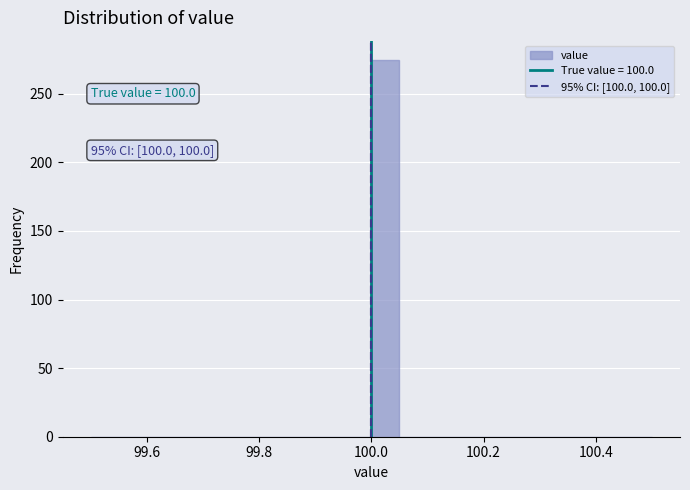

Around what value on the x-axis is the tallest bar? Give the approximate position of its centre, as read against the axis.

100.02